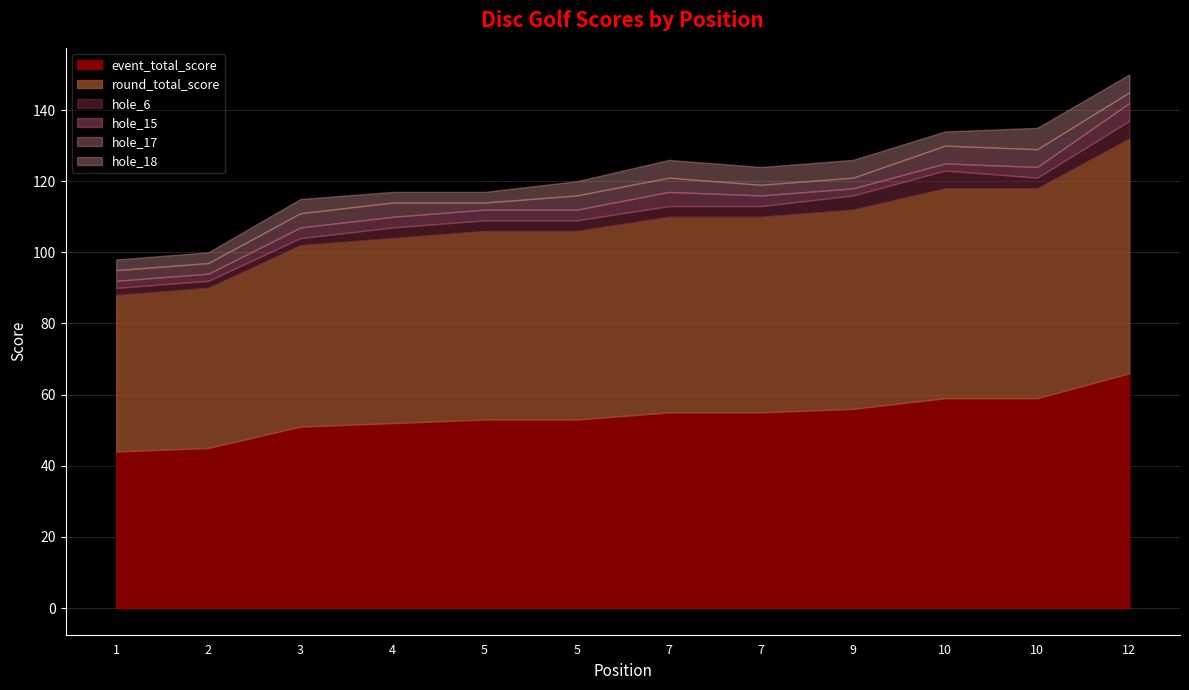

Is it true that event_total_score equals 90 at 7?

False